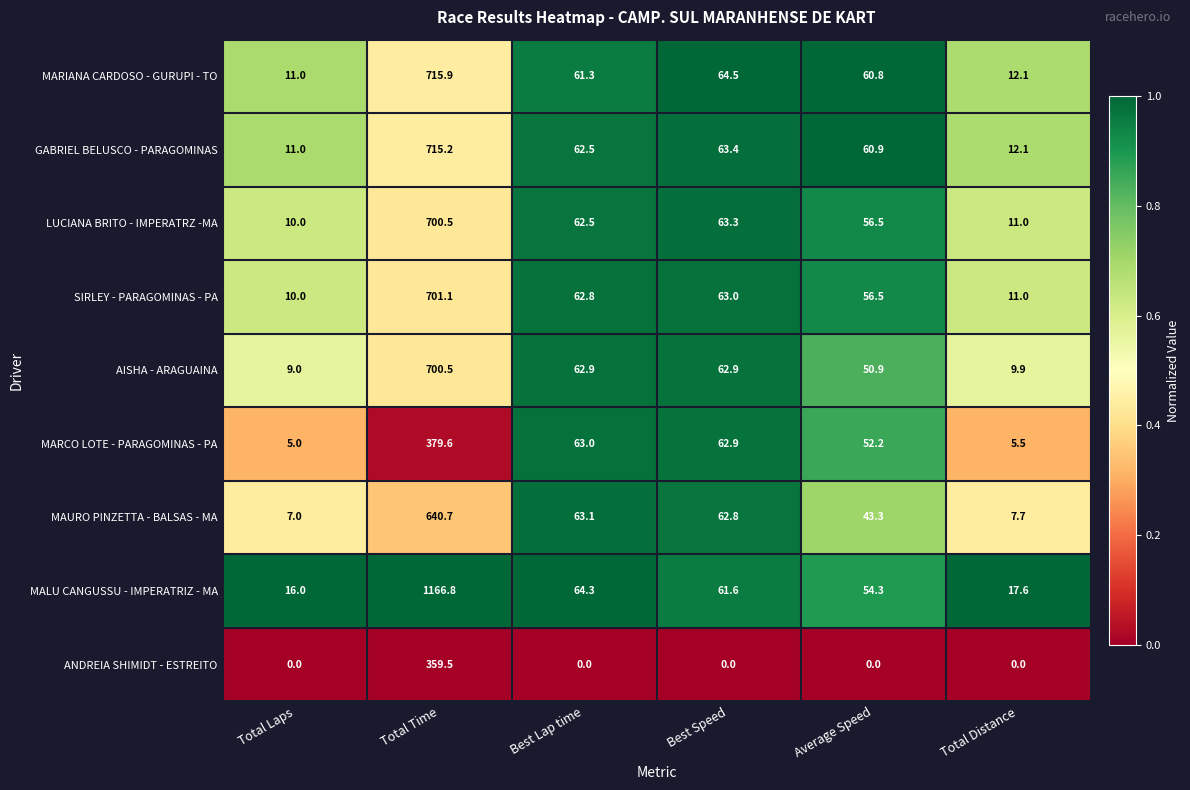

What is the sum of all MARCO LOTE - PARAGOMINAS - PA values?

568.2